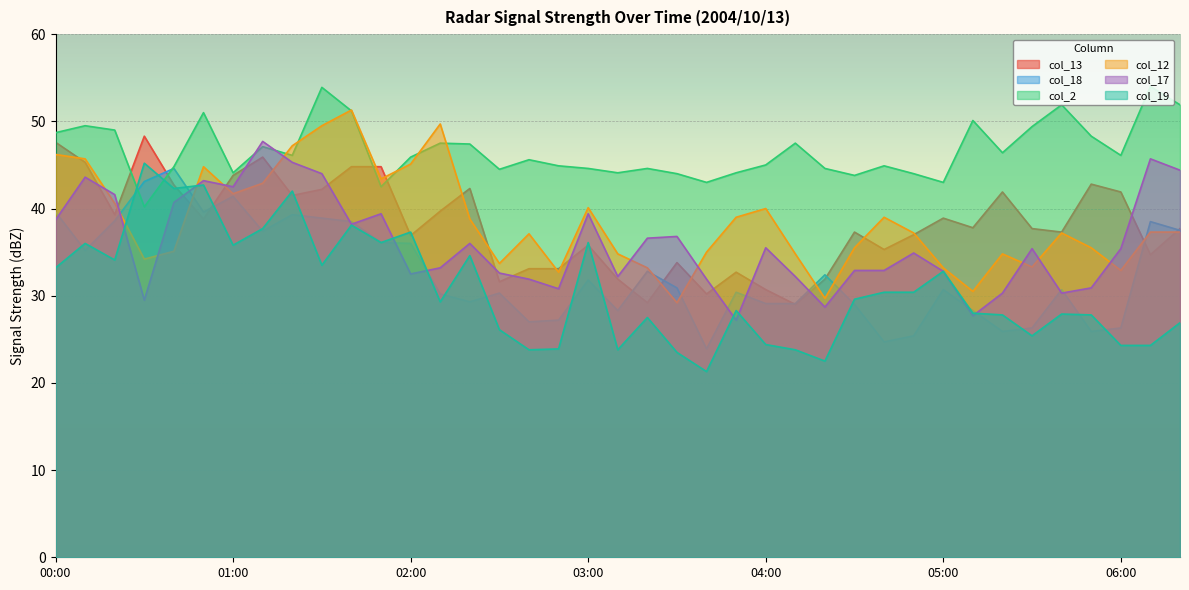

How many data points in col_18 are above 30?

24